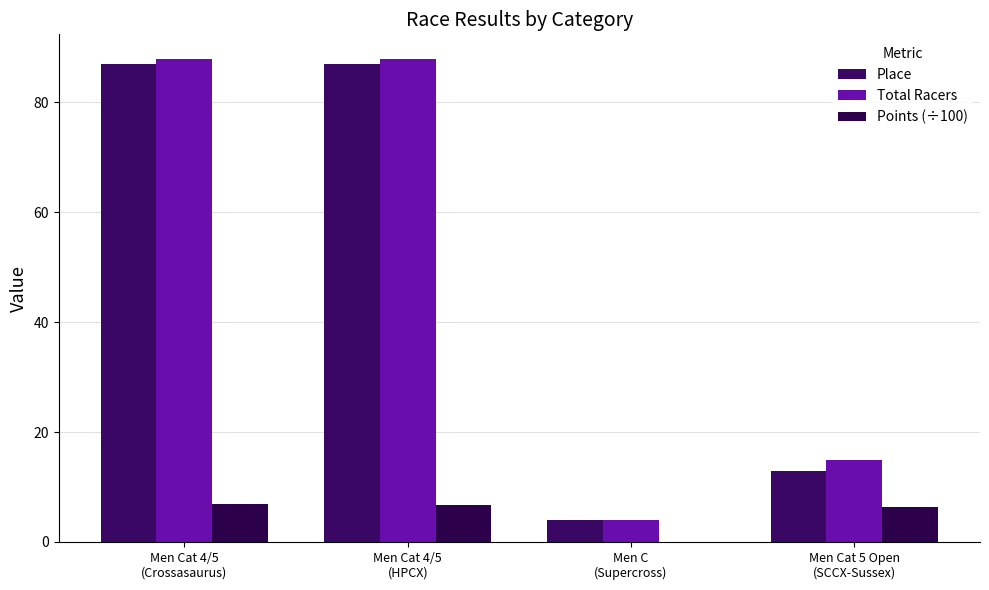

Count the number of data series in this chart.

3